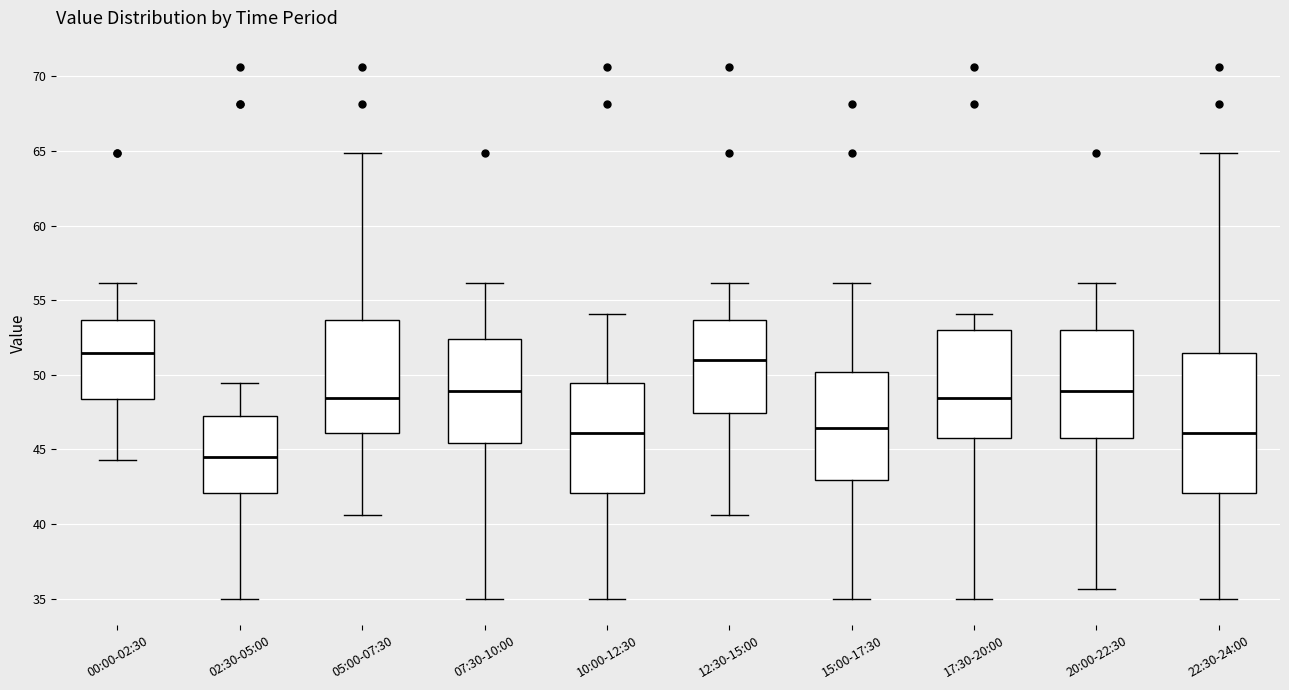

Where does the upper whisker of the box for 12:30-15:00 end on the y-axis? The values are not printed on the chart, so give them approximately, as read against the axis.

56.0